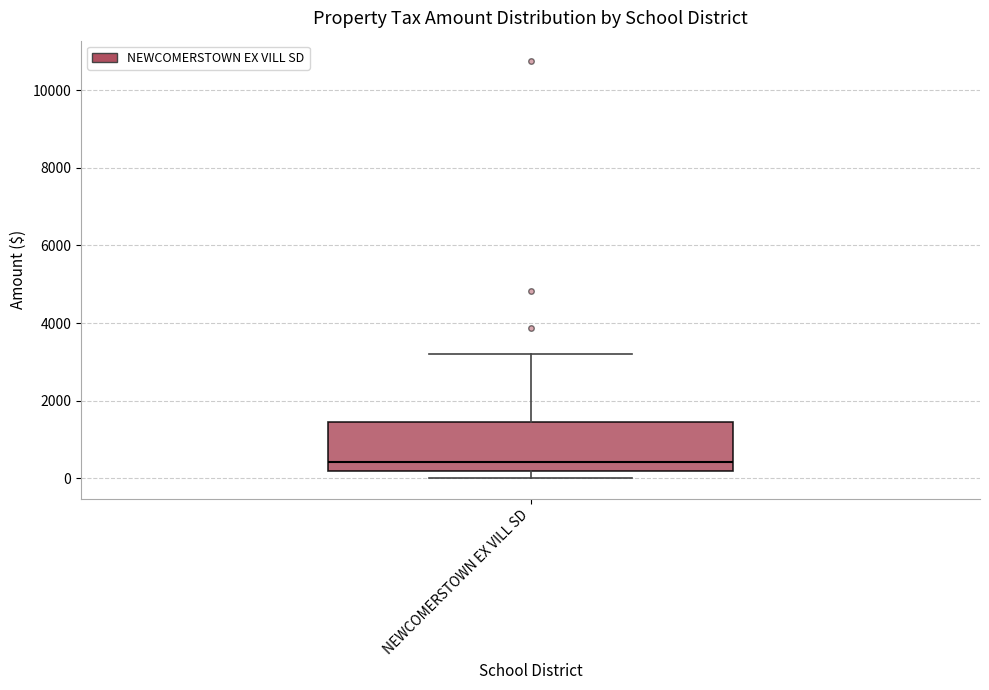

Read this box plot against the y-axis: the position of the median line, the range covered by the box, and the ends of both whiskers. The values are not printed on the chart, so give them approximately, as read against the axis.

median 400, box 200 to 1400, whiskers 0 to 3200